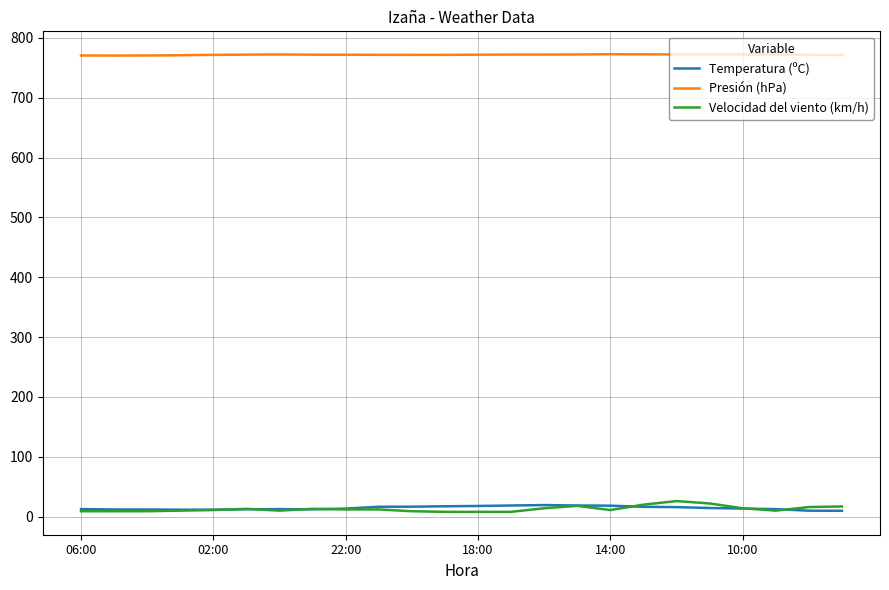

What is the greatest value displayed?

772.6